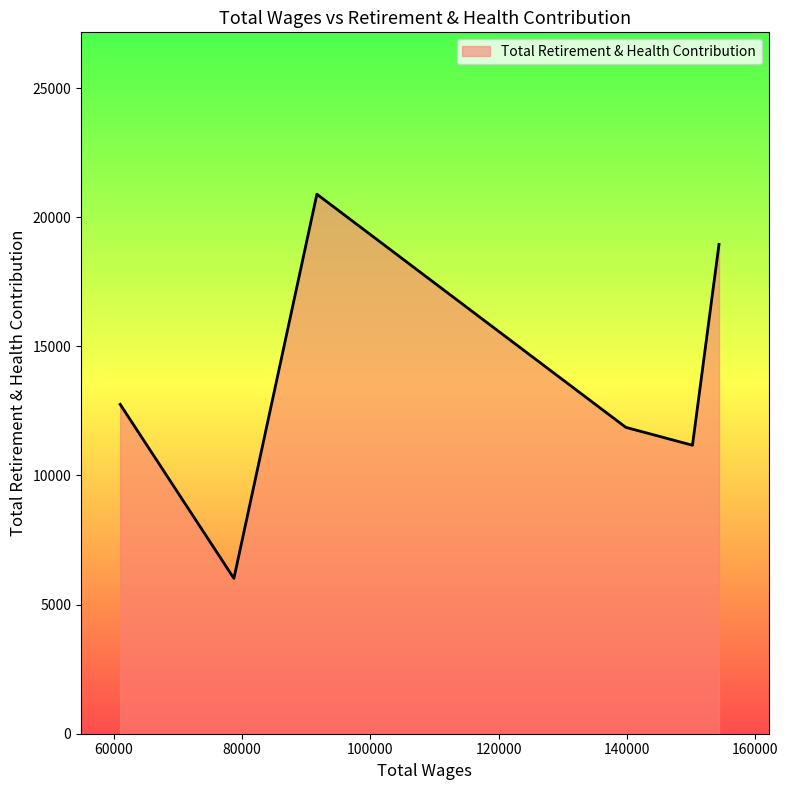

Count the number of data series in this chart.

1